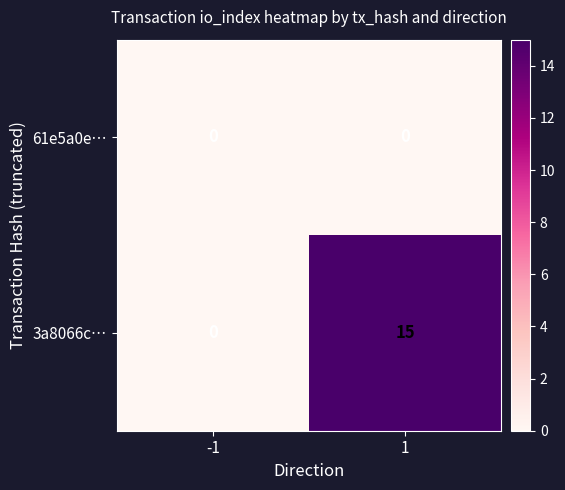

What is the greatest value displayed?

15